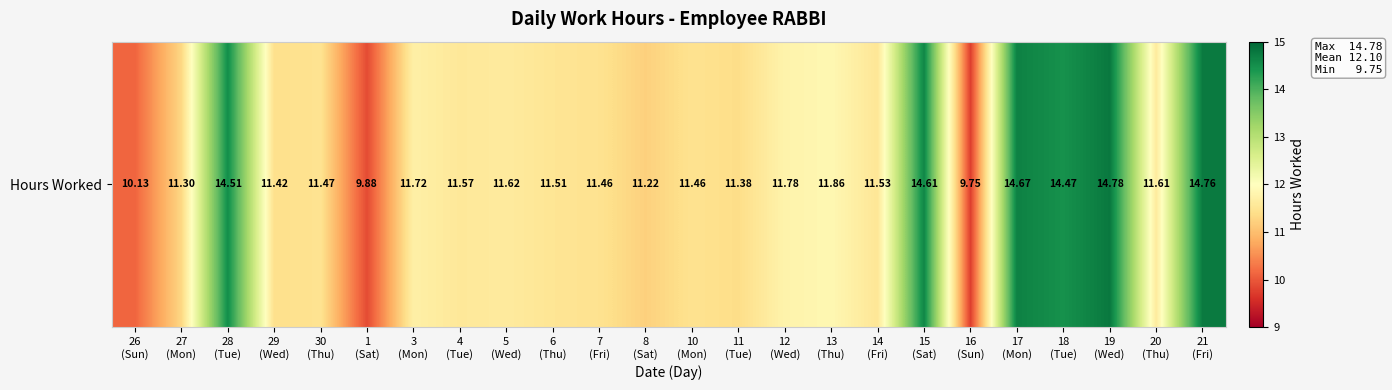

Reading left to right, what are all the values shown in this chart?

10.1	11.3	14.5	11.4	11.5	9.9	11.7	11.6	11.6	11.5	11.5	11.2	11.5	11.4	11.8	11.9	11.5	14.6	9.8	14.7	14.5	14.8	11.6	14.8